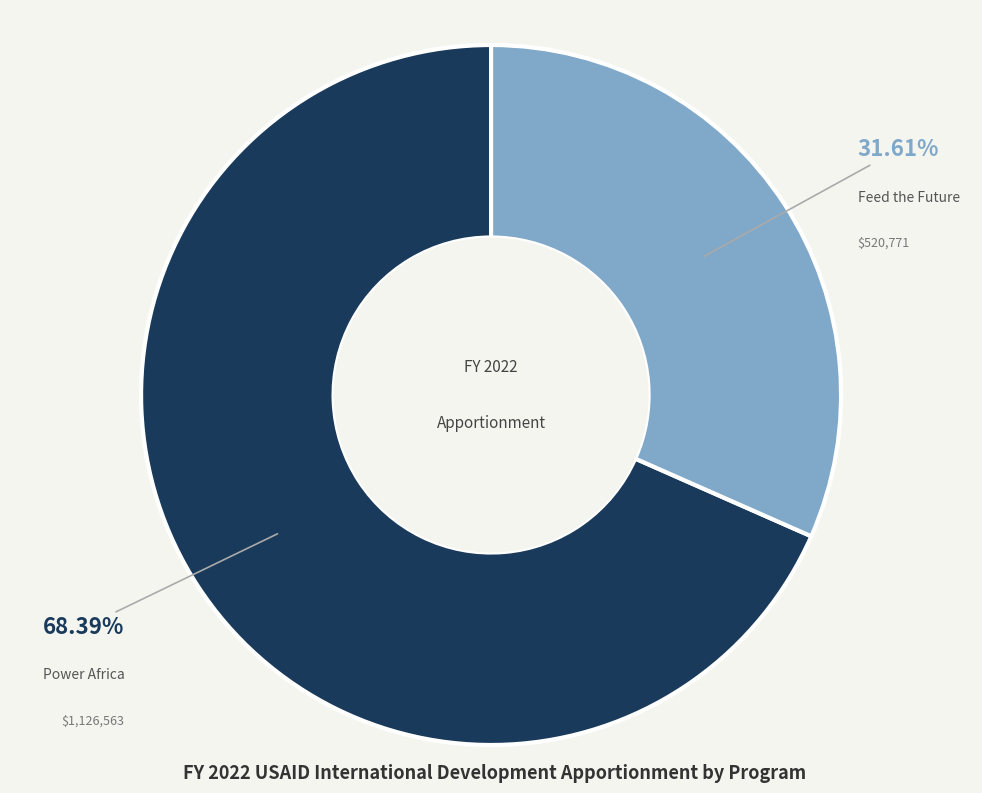

What is the smallest slice in the pie chart?

Feed the Future